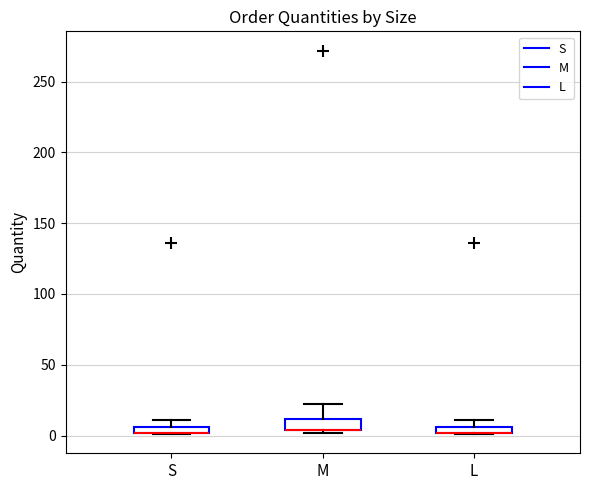

Where is the upper edge of the box for M on the y-axis? The values are not printed on the chart, so give them approximately, as read against the axis.

10